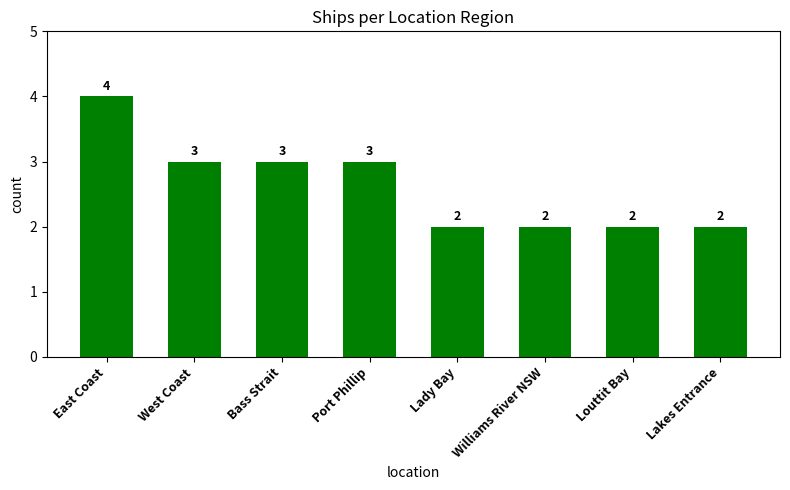

What is the sum of all values?

21